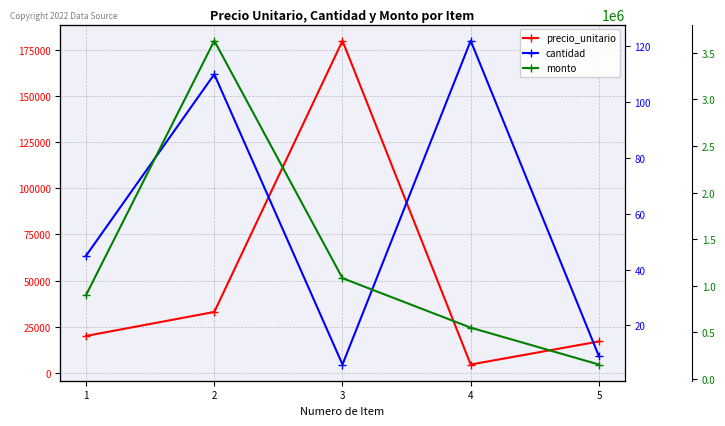

How many lines are shown in the chart?

3